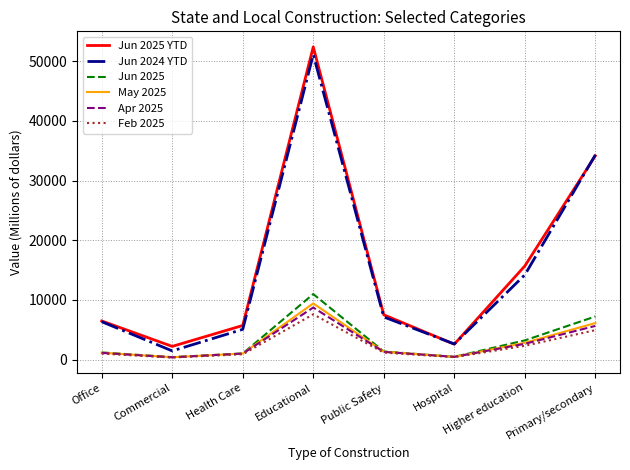

What is the difference between the highest and lowest values at Higher education?

13375